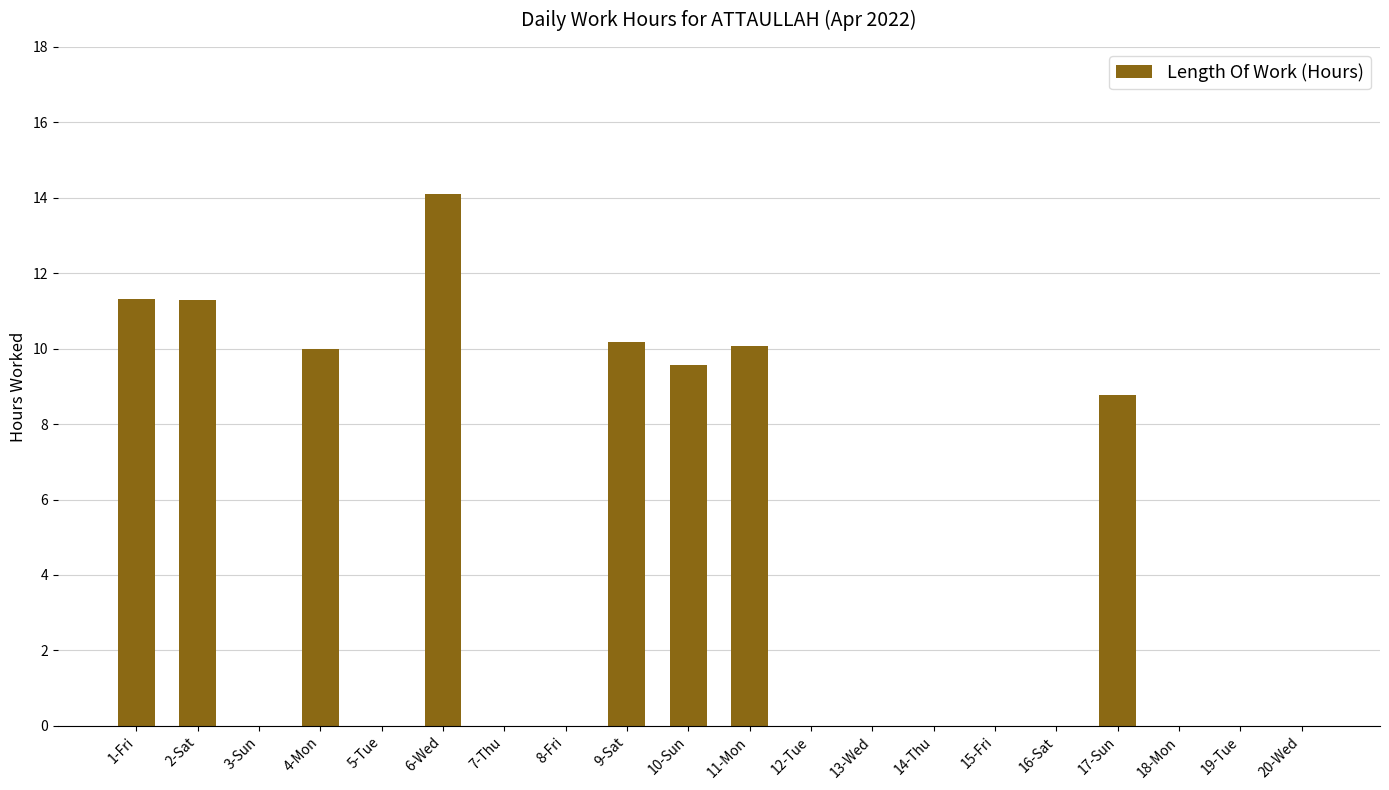

What is the sum of the values at 9-Sat and 6-Wed?

24.3